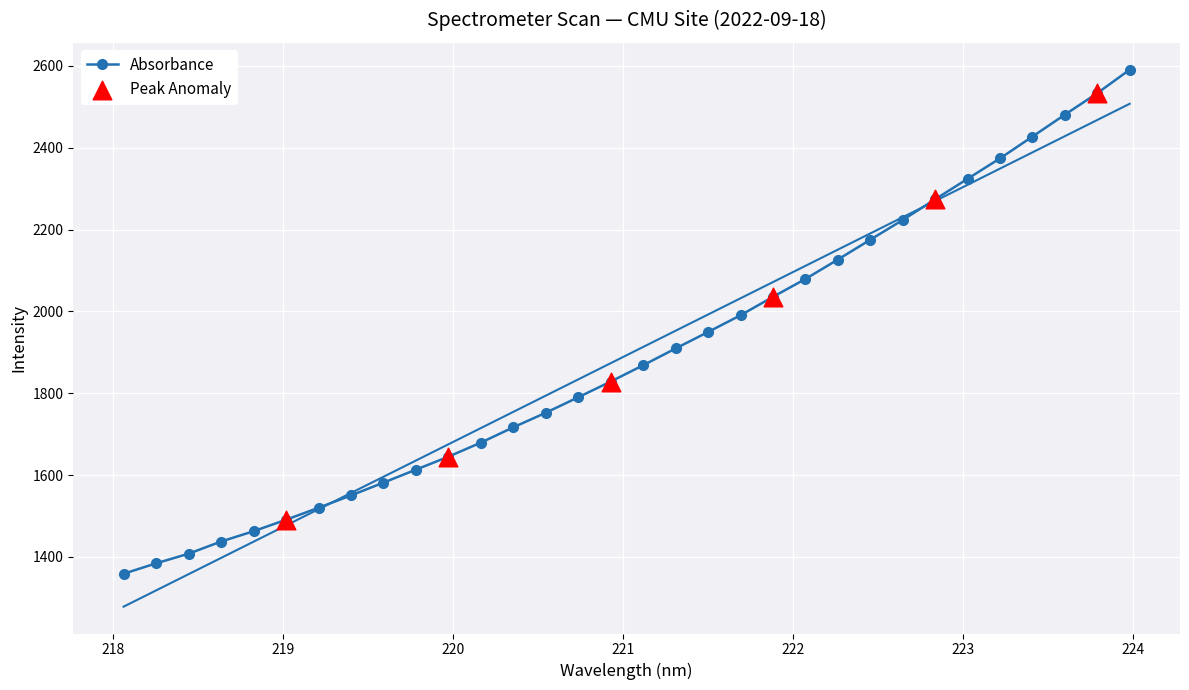

What is the value of the 16th point from the left?

1828.5